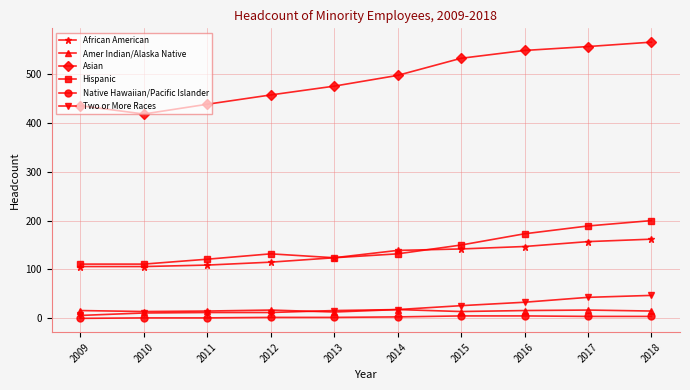

Between 2011 and 2018, which series saw the biggest shift?

Asian